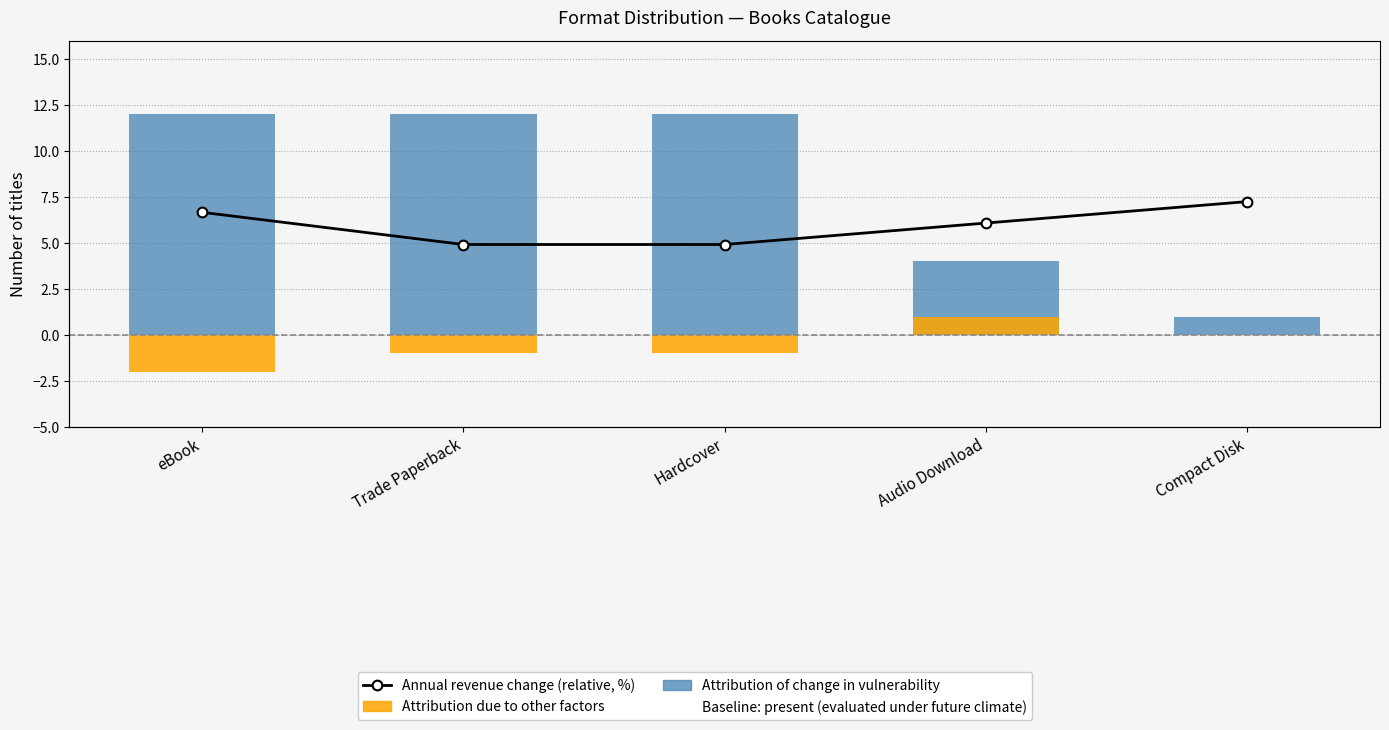

What is the smallest value displayed?

-2.0